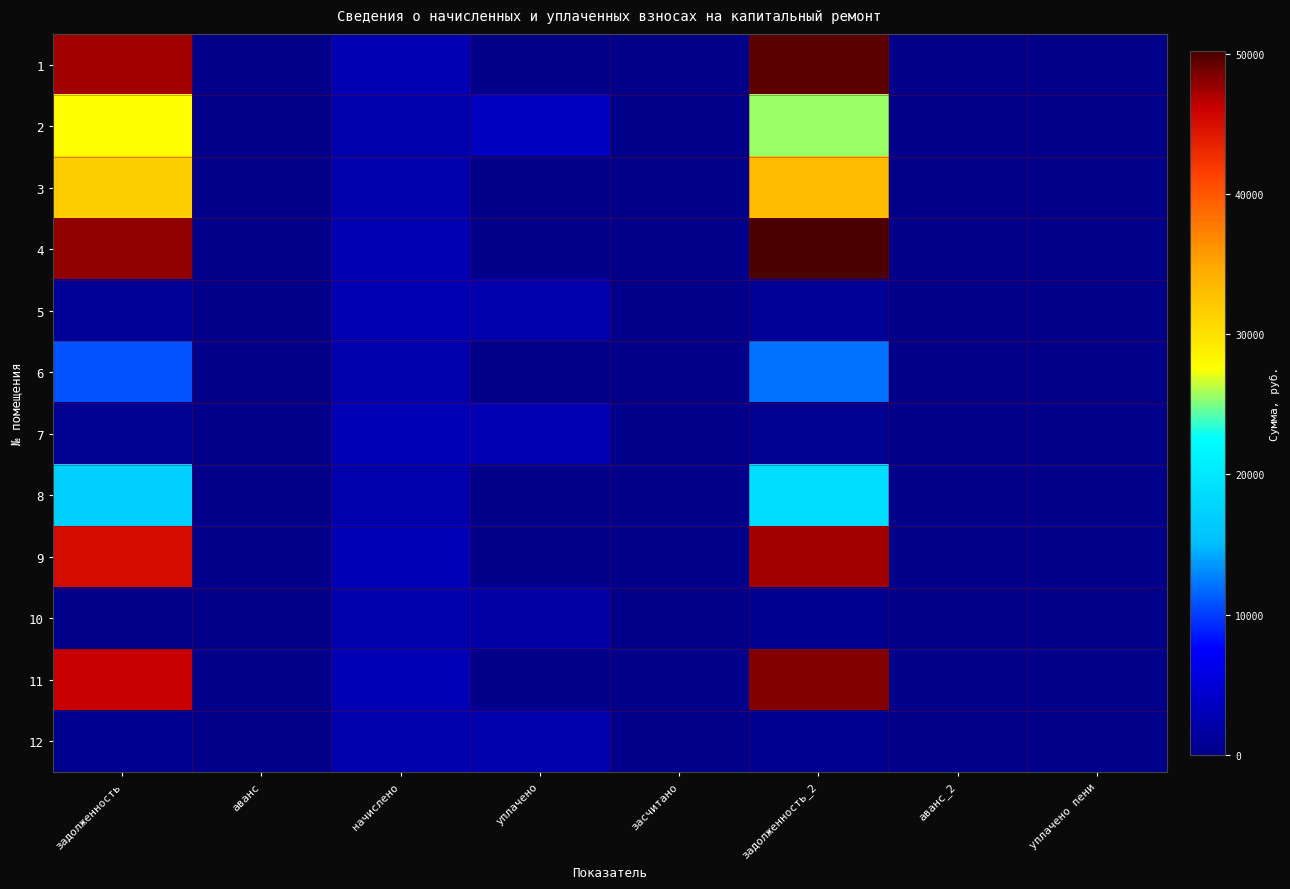

Reading left to right, what are all the values shown in this chart?

1: задолженность=47386.0	аванс=0.0	начислено=2683.0	уплачено=0.0	засчитано=0.0	задолженность_2=49558.8	аванс_2=0.0	уплачено пени=0.0
2: задолженность=27697.2	аванс=0.0	начислено=2178.6	уплачено=3723.2	засчитано=0.0	задолженность_2=25518.9	аванс_2=0.0	уплачено пени=0.0
3: задолженность=31663.4	аванс=0.0	начислено=2215.8	уплачено=0.0	засчитано=0.0	задолженность_2=33300.7	аванс_2=0.0	уплачено пени=0.0
4: задолженность=47970.7	аванс=0.0	начислено=2716.0	уплачено=0.0	засчитано=0.0	задолженность_2=50170.2	аванс_2=0.0	уплачено пени=0.0
5: задолженность=902.9	аванс=0.0	начислено=2707.8	уплачено=2202.8	засчитано=0.0	задолженность_2=903.3	аванс_2=0.0	уплачено пени=2.1
6: задолженность=10818.0	аванс=0.0	начислено=2211.7	уплачено=0.0	засчитано=0.0	задолженность_2=12145.1	аванс_2=0.0	уплачено пени=0.0
7: задолженность=462.3	аванс=0.0	начислено=2773.9	уплачено=2718.9	засчитано=0.0	задолженность_2=462.3	аванс_2=0.0	уплачено пени=0.0
8: задолженность=17227.9	аванс=0.0	начислено=2298.5	уплачено=0.0	засчитано=0.0	задолженность_2=18647.1	аванс_2=0.0	уплачено пени=0.0
9: задолженность=45117.2	аванс=0.0	начислено=2761.5	уплачено=0.0	засчитано=0.0	задолженность_2=47285.3	аванс_2=0.0	уплачено пени=0.0
10: задолженность=0.0	аванс=0.0	начислено=2236.5	уплачено=1863.8	засчитано=0.0	задолженность_2=372.8	аванс_2=0.0	уплачено пени=0.0
11: задолженность=46129.5	аванс=0.0	начислено=2753.2	уплачено=0.0	засчитано=0.0	задолженность_2=48313.3	аванс_2=0.0	уплачено пени=0.0
12: задолженность=373.4	аванс=0.0	начислено=2240.6	уплачено=2196.2	засчитано=0.0	задолженность_2=373.4	аванс_2=0.0	уплачено пени=0.0